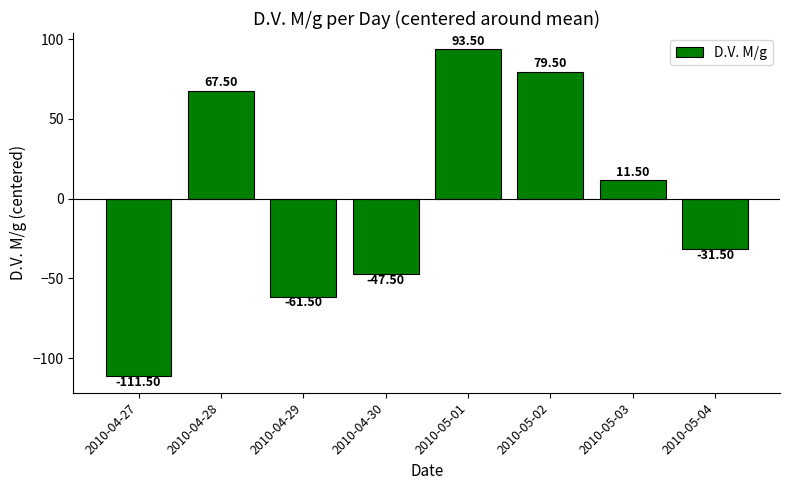

Reading right to left, what are all the values shown in this chart?

-31.5	11.5	79.5	93.5	-47.5	-61.5	67.5	-111.5